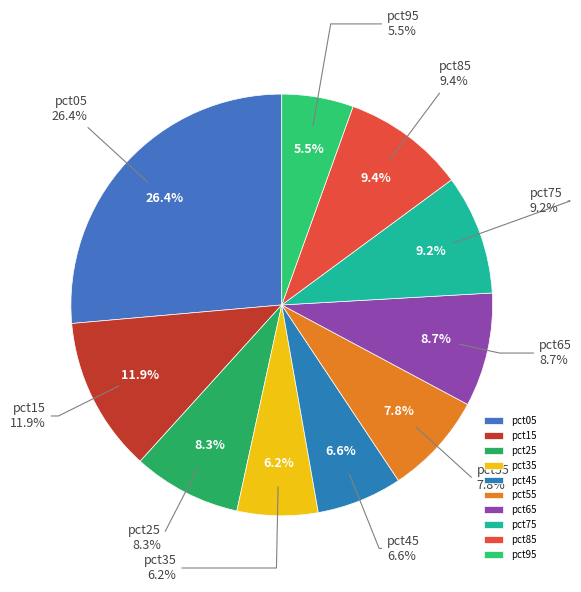

How many slices are in this pie chart?

10